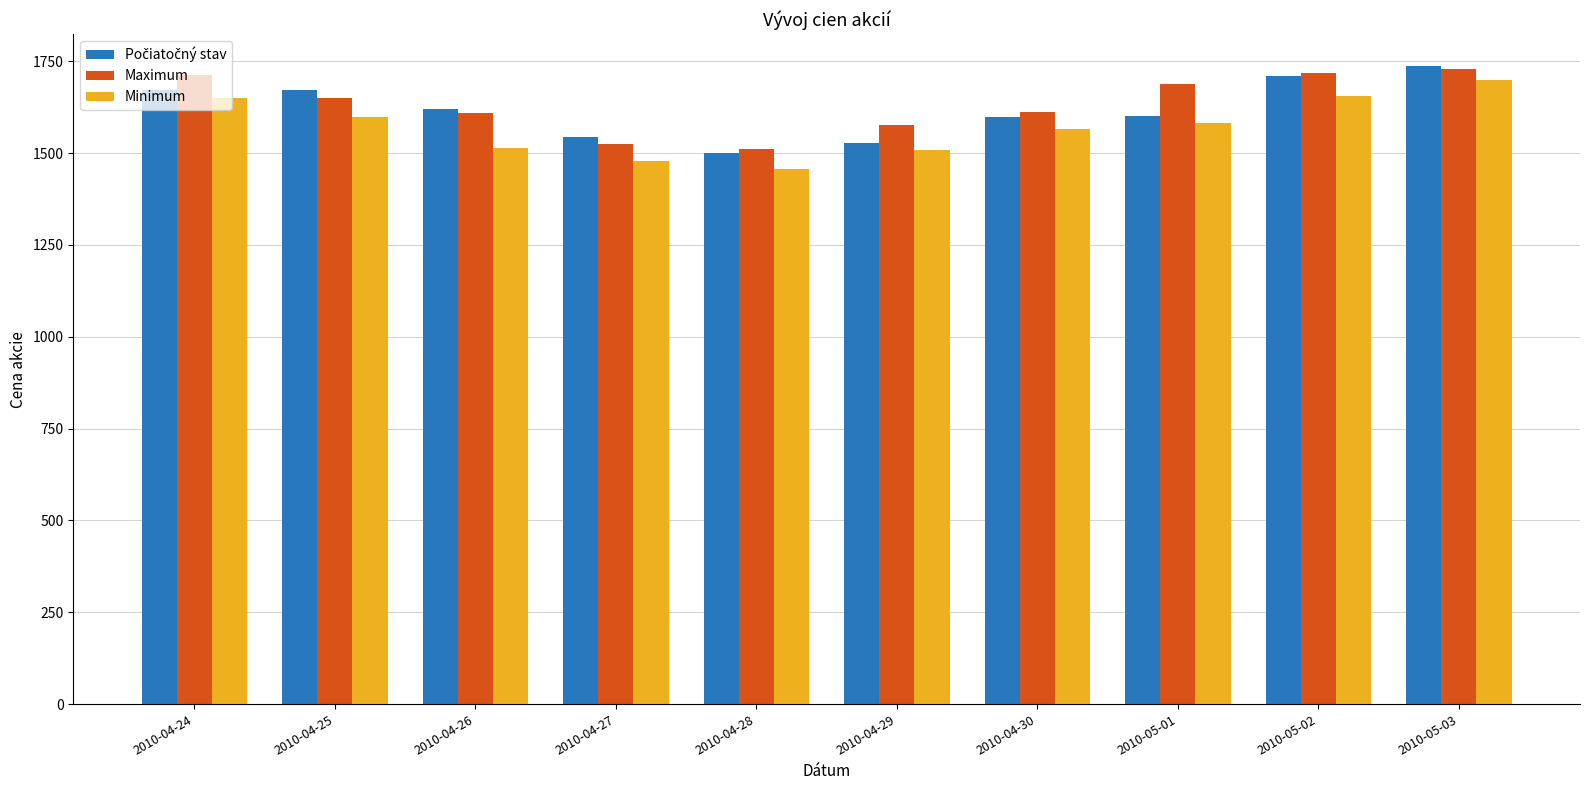

How many bars are there in total?

30